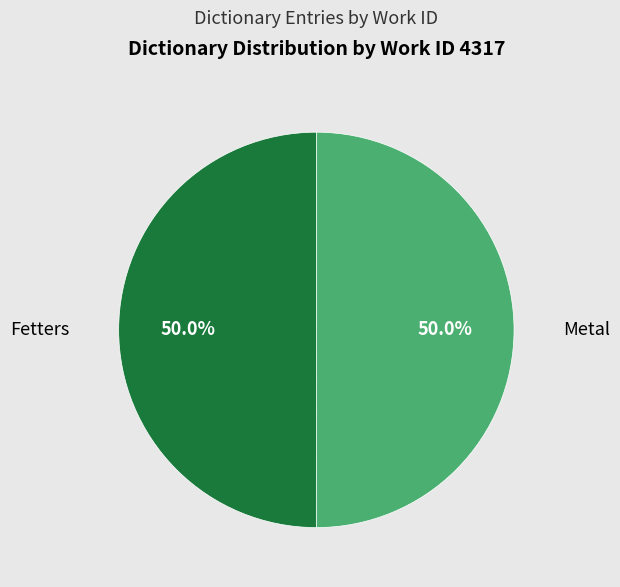

Count the number of slices in the pie.

2